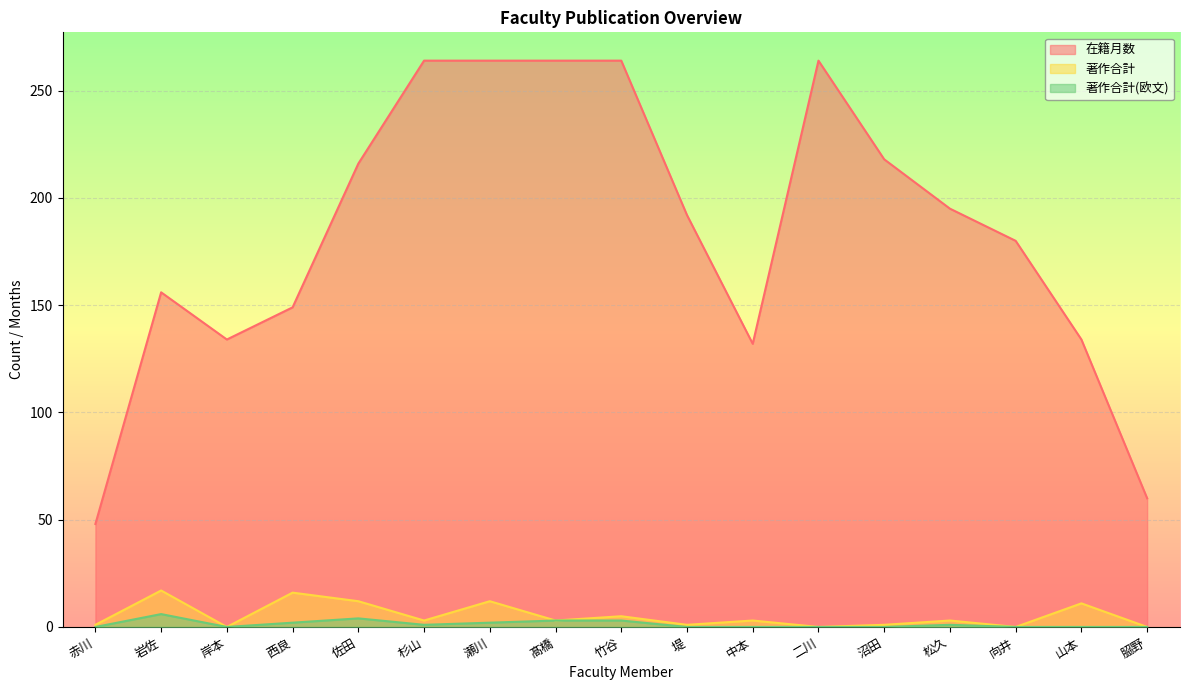

At which label is 著作合計 closest to 8?

竹谷